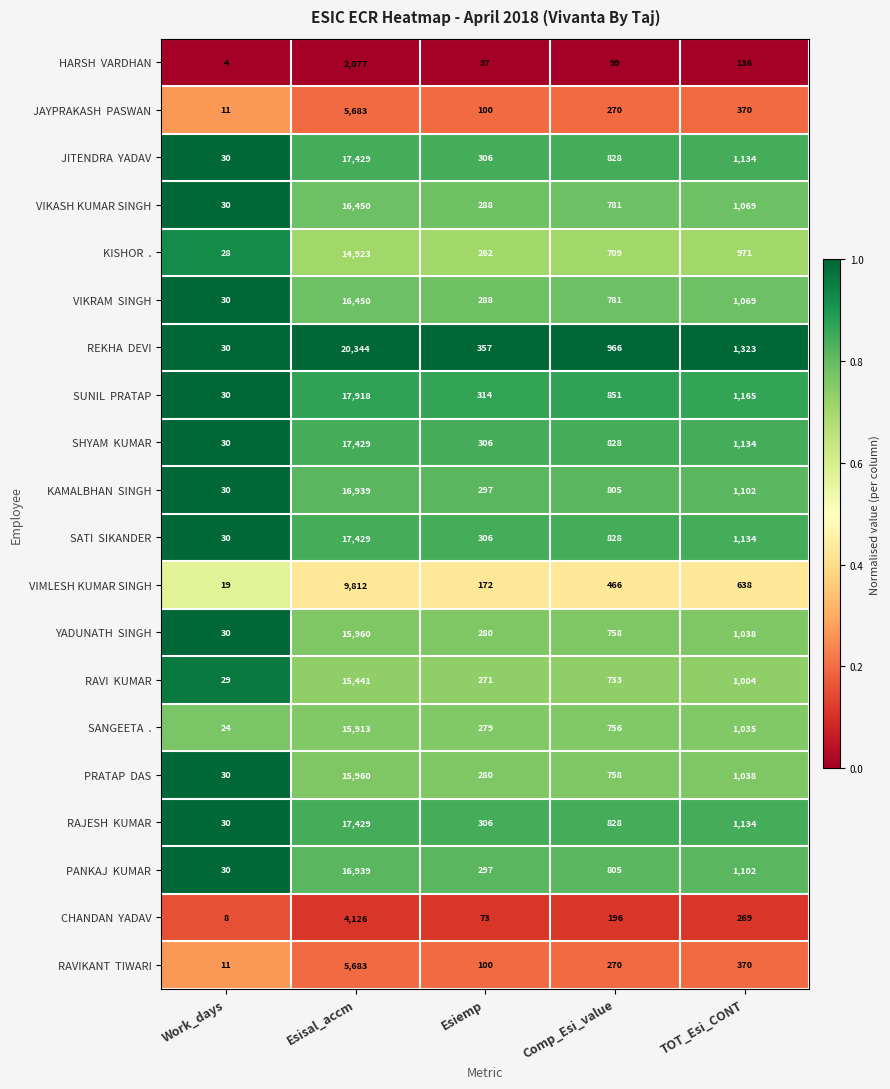

What is the minimum value shown in the chart?

4